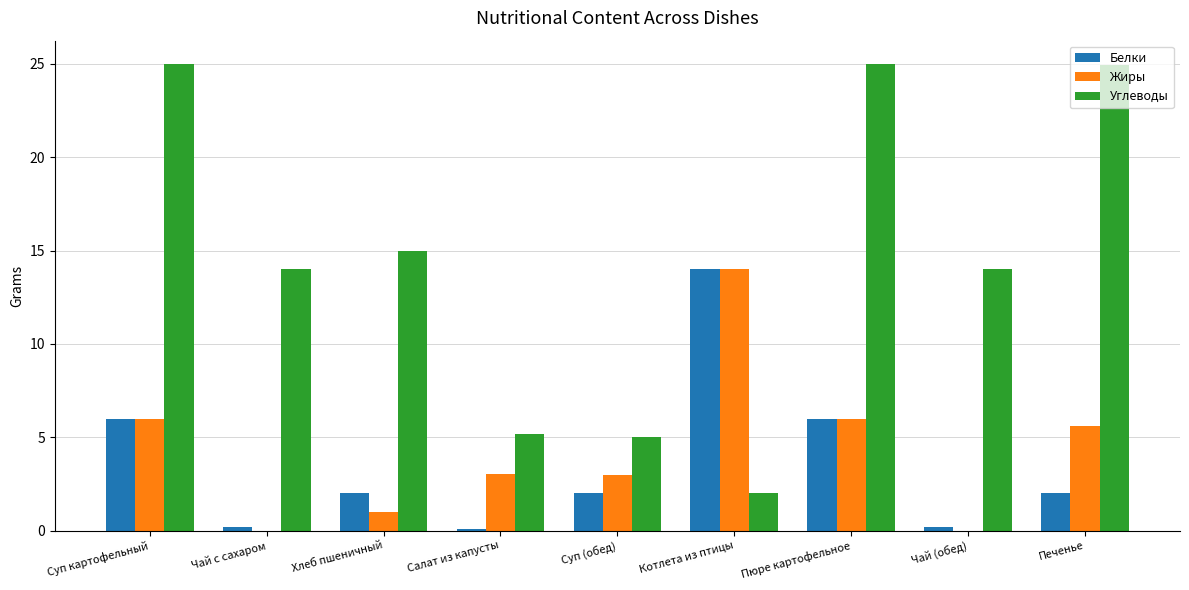

Between Чай с сахаром and Хлеб пшеничный, which series saw the biggest shift?

Белки